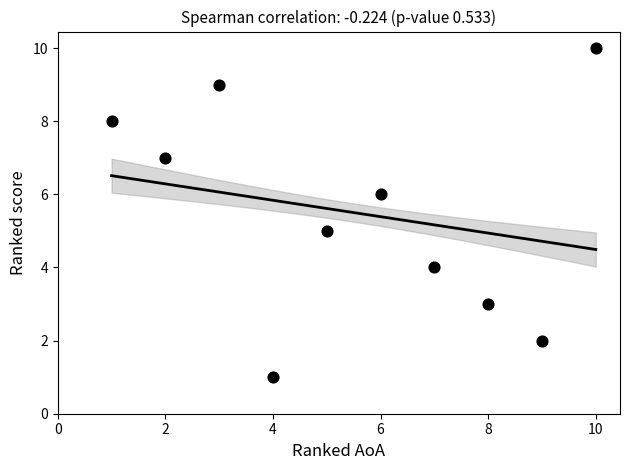

What is the average X value?

6